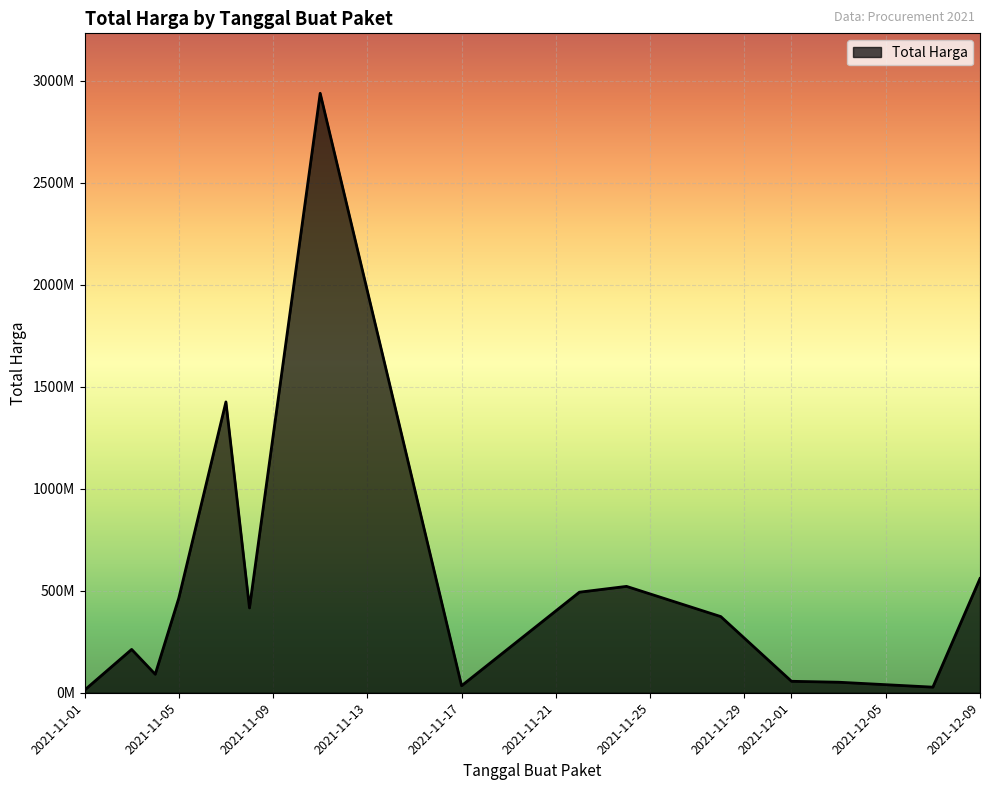

Does the chart display data point markers on the line(s)?

No